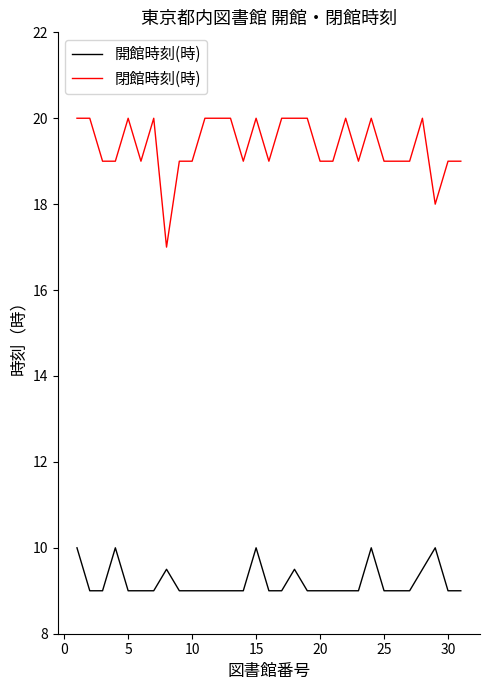

Rank the series by their maximum value, from lowest to highest.

開館時刻(時), 閉館時刻(時)